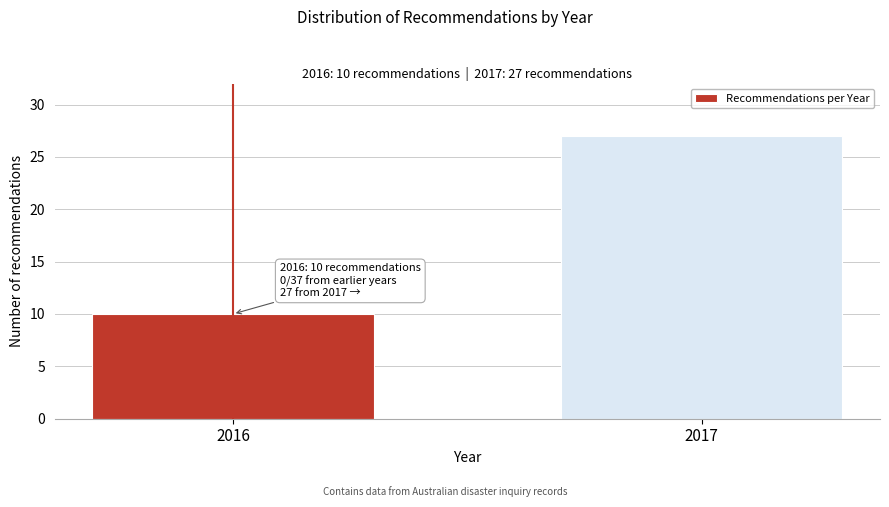

Reading left to right, list all the values displayed in this chart.

2016=10	2017=27